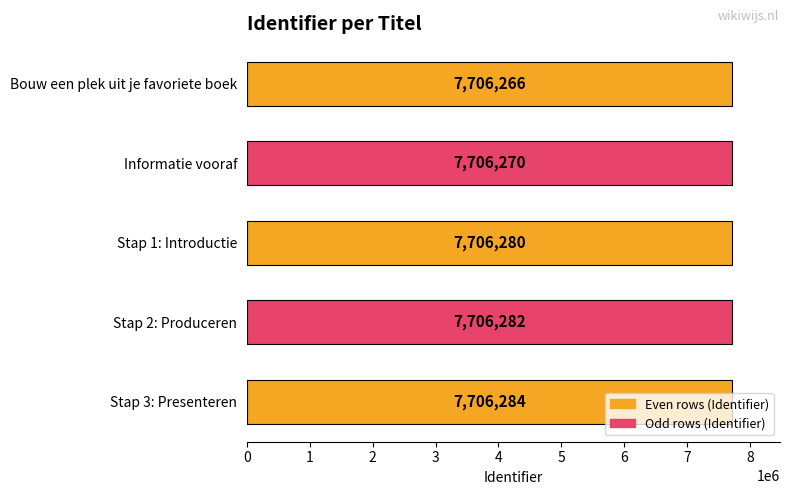

List the labels in order of value, smallest first.

Bouw een plek uit je favoriete boek, Informatie vooraf, Stap 1: Introductie, Stap 2: Produceren, Stap 3: Presenteren